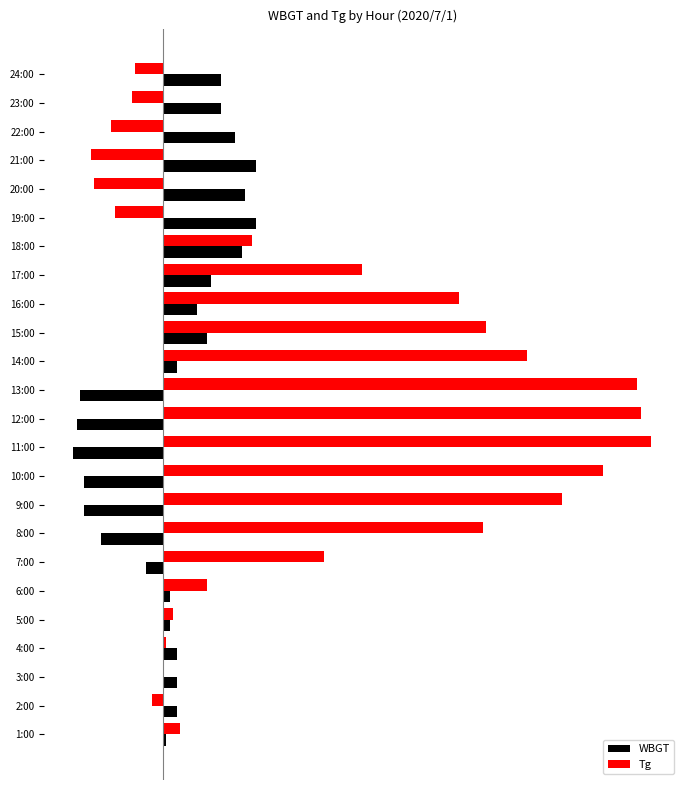

What are all the series names shown in the legend?

WBGT, Tg